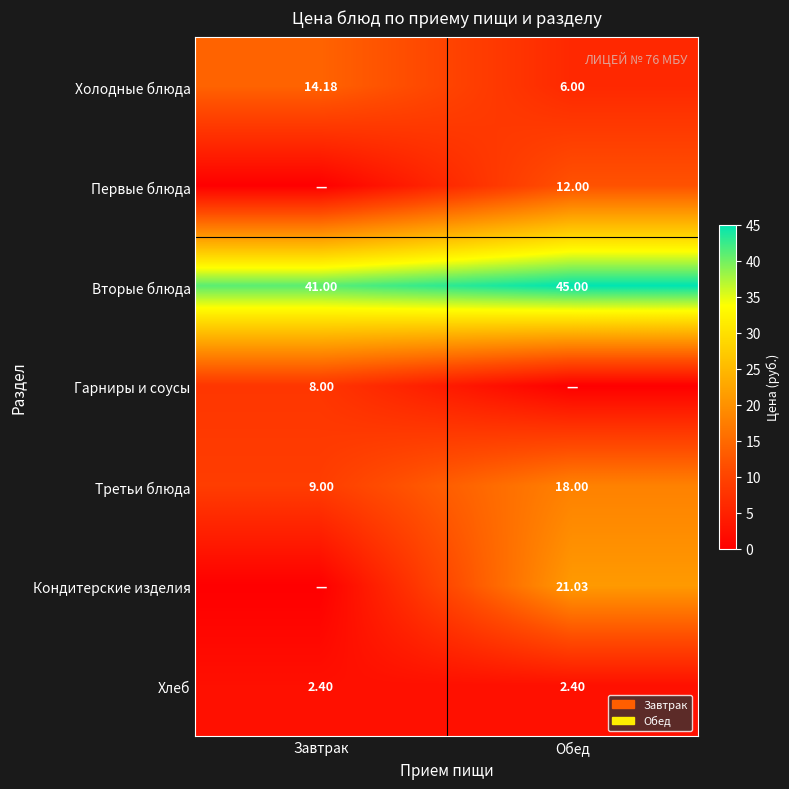

Is the value of Холодные блюда at Обед greater than the value of Хлеб at Завтрак?

Yes